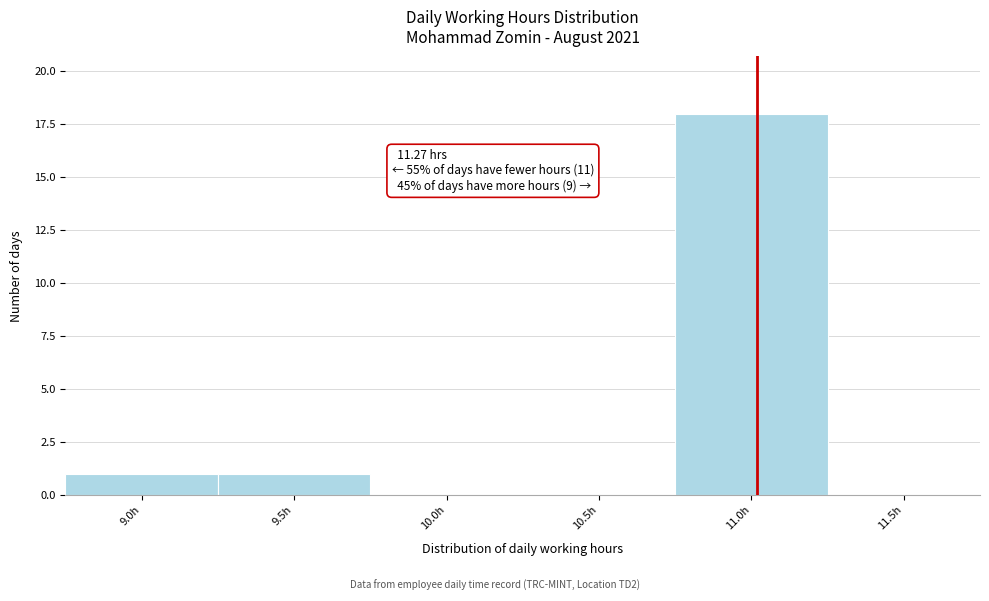

Reading right to left, what are all the values shown in this chart?

11.5h=0	11.0h=18	10.5h=0	10.0h=0	9.5h=1	9.0h=1